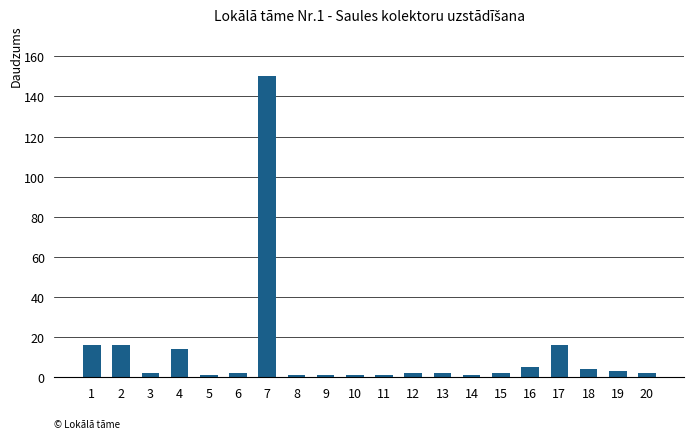

What is the ratio of the value at 19 to the value at 15?

1.5